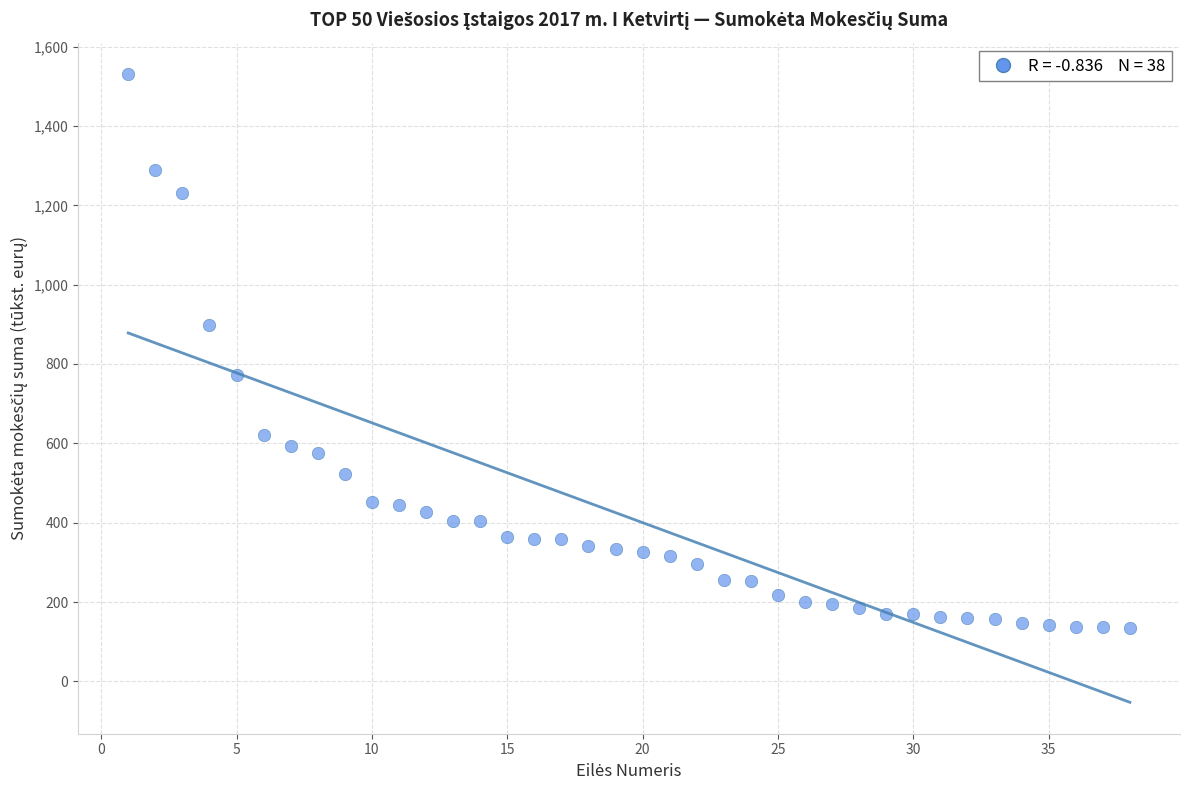

What is the range of X values (max minus min)?

37